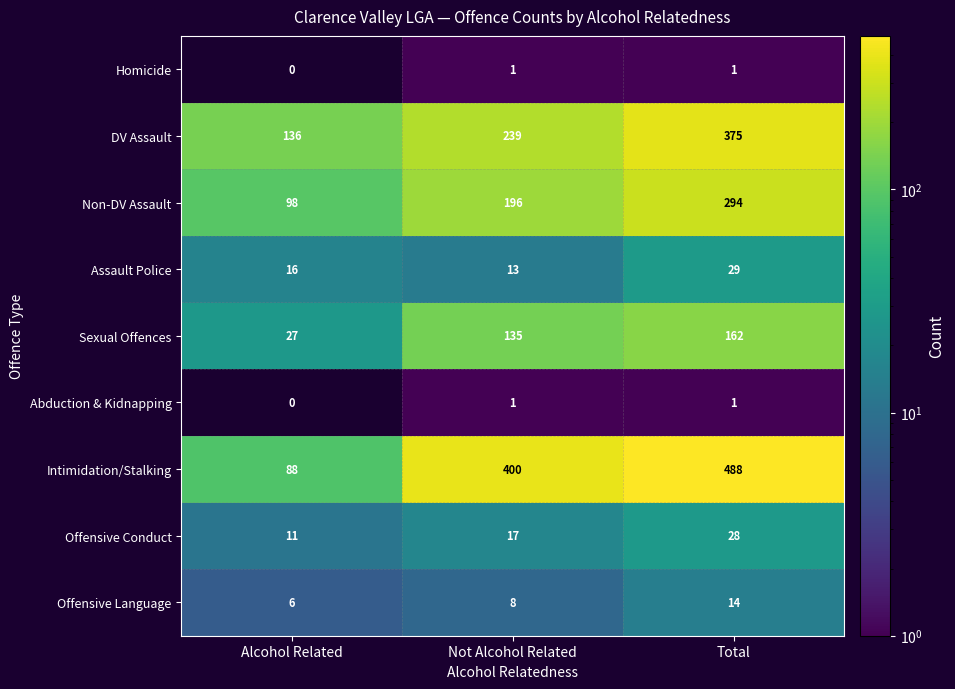

How many Offensive Conduct values are between 11 and 28?

3